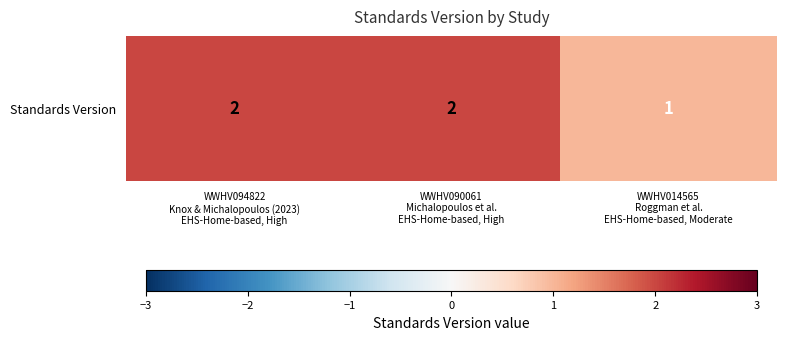

Reading right to left, list all the values displayed in this chart.

WWHV014565
Roggman et al.
EHS-Home-based, Moderate=1	WWHV090061
Michalopoulos et al.
EHS-Home-based, High=2	WWHV094822
Knox & Michalopoulos (2023)
EHS-Home-based, High=2